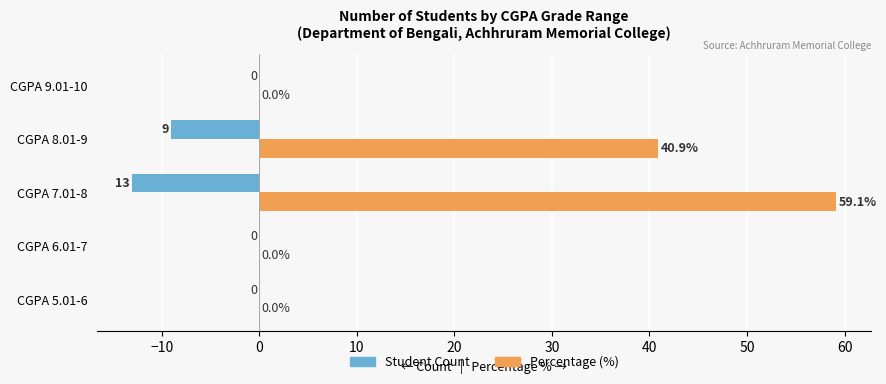

Is the value of Percentage (%) at CGPA 7.01-8 greater than the value of Student Count at CGPA 7.01-8?

Yes